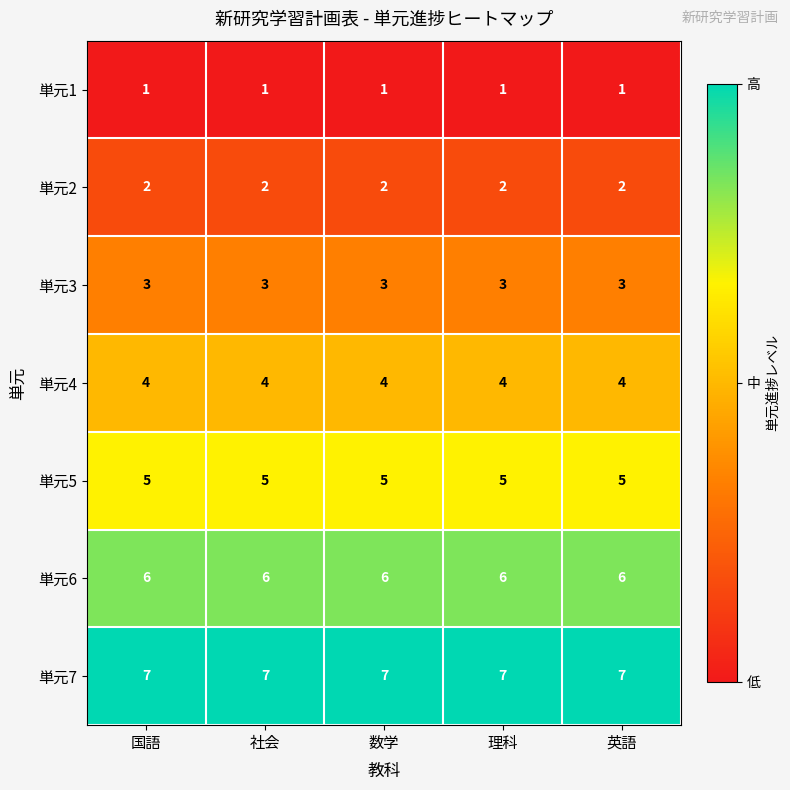

How many series are shown in this chart?

7